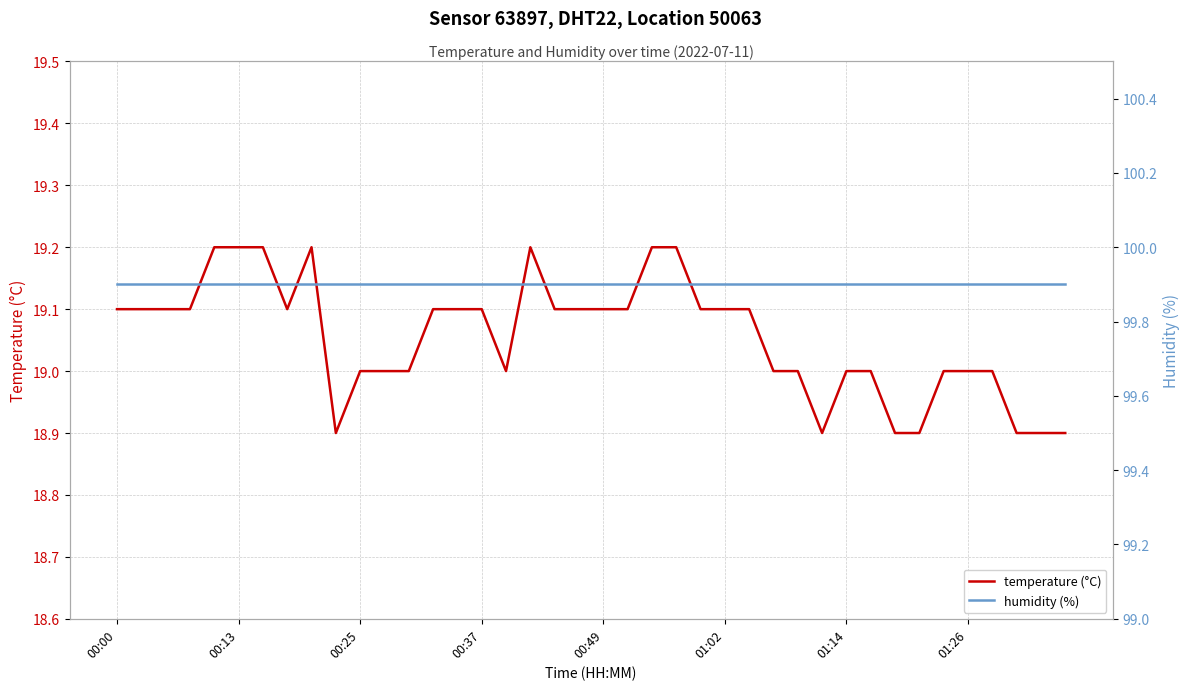

What are all the series names shown in the legend?

temperature (°C), humidity (%)